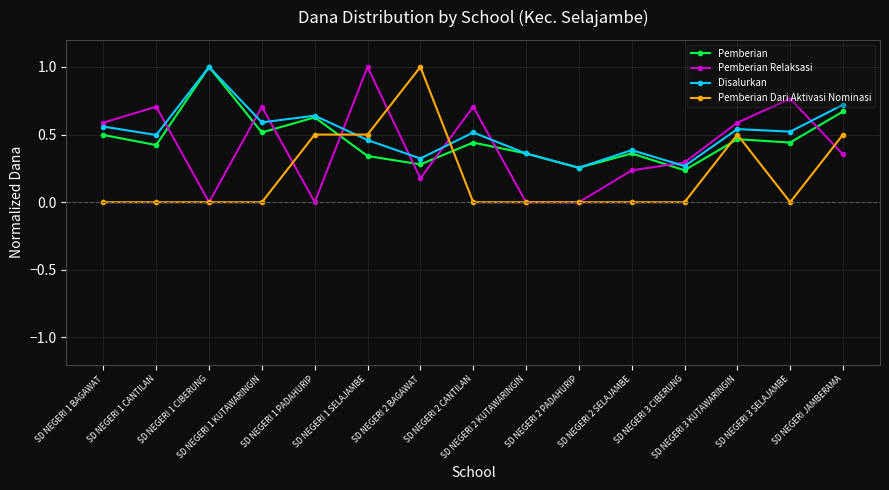

What is the greatest value displayed?

1.0